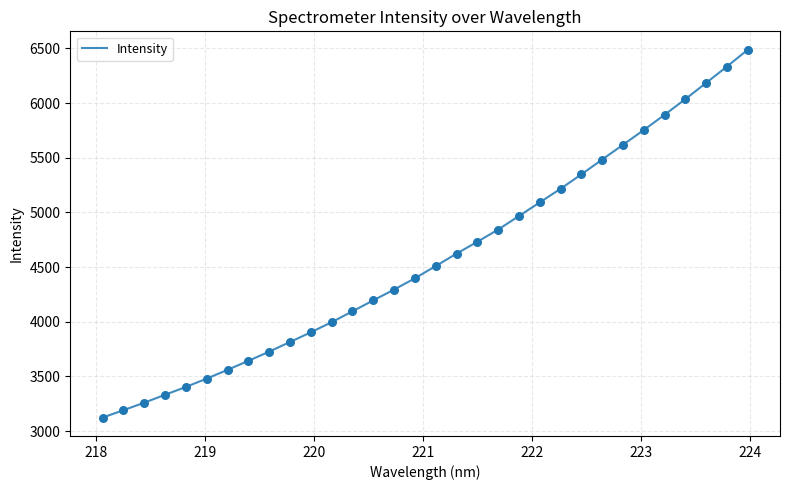

What is the difference between the maximum and minimum values?

3363.8